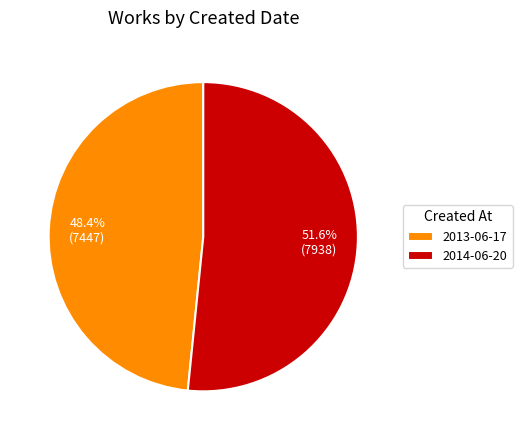

True or false: 2013-06-17 accounts for 34% of the total.

False